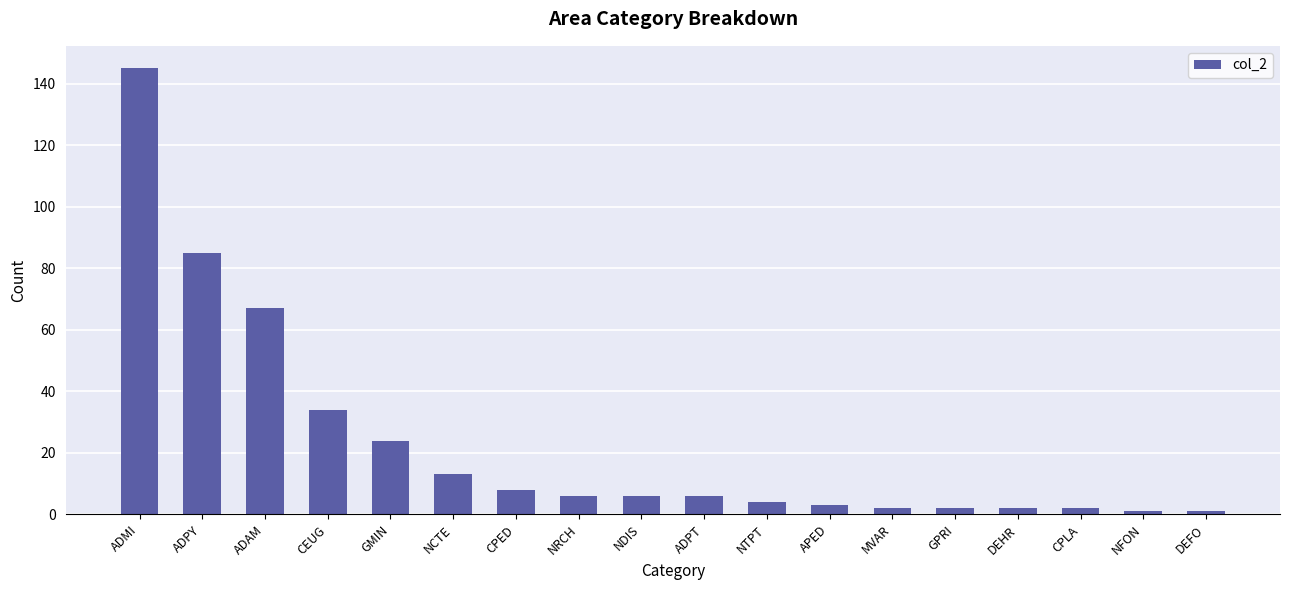

What is the sum of all values?

411